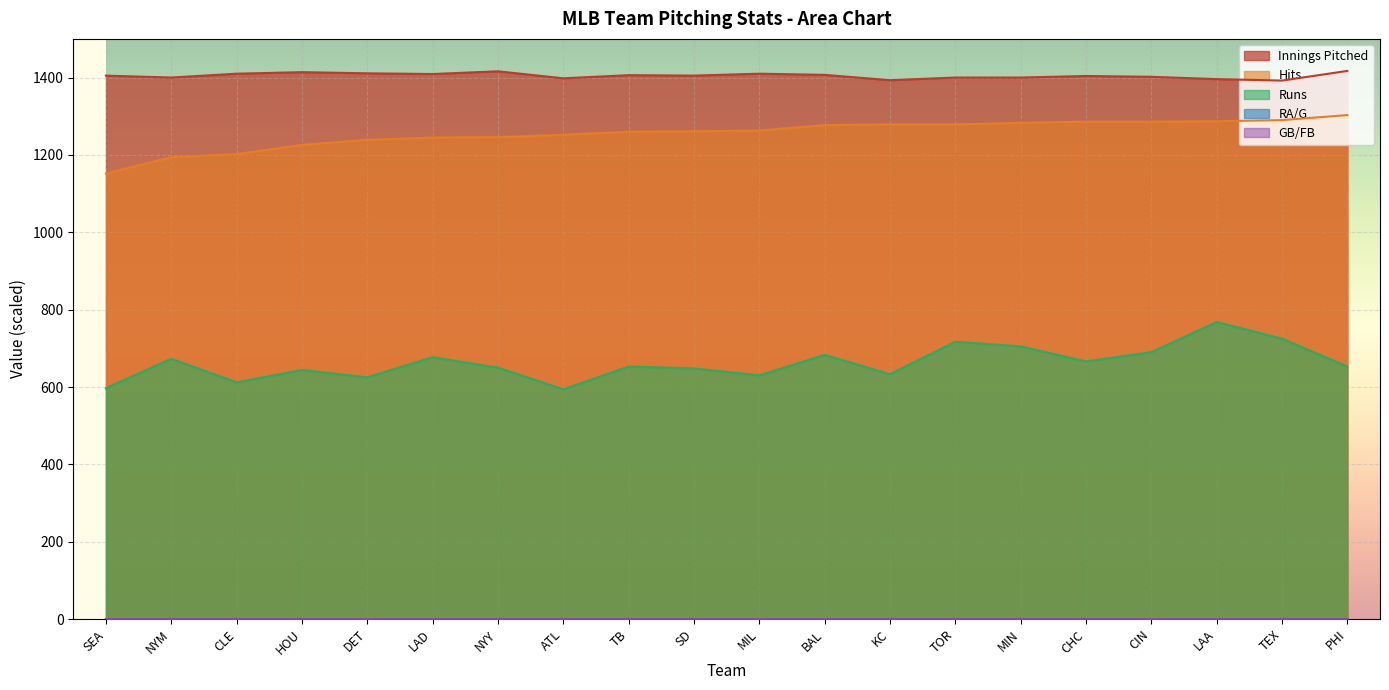

What is the difference between the maximum and minimum values in the Hits series?

151.0